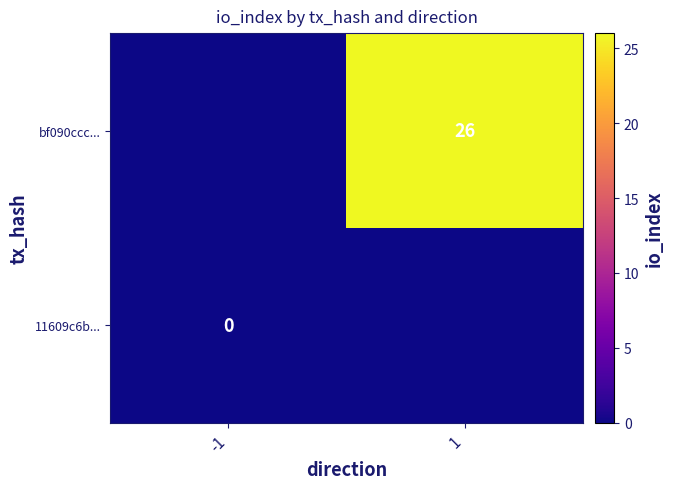

Is it true that bf090ccc... equals 26 at 1?

True